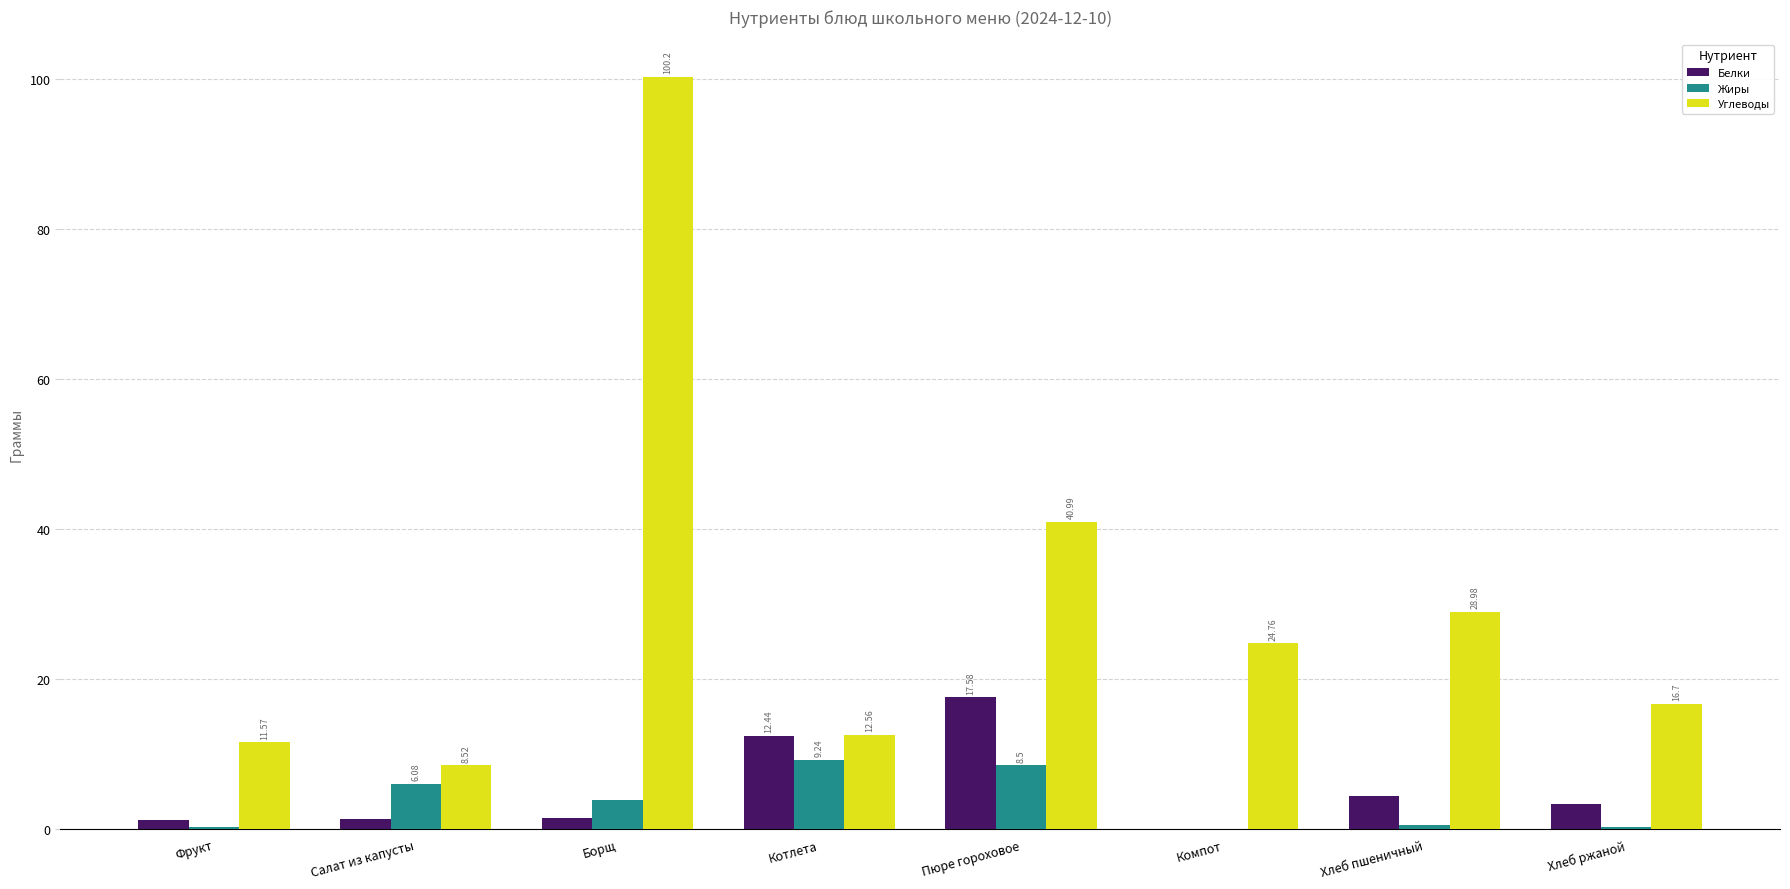

At which category is the sum across all series the highest?

Борщ